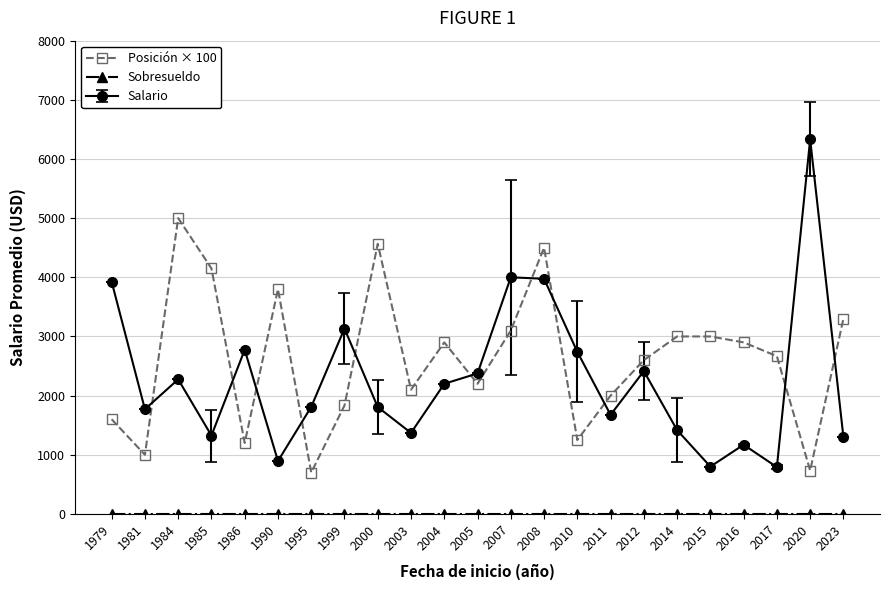

What is the greatest value displayed?

6333.3